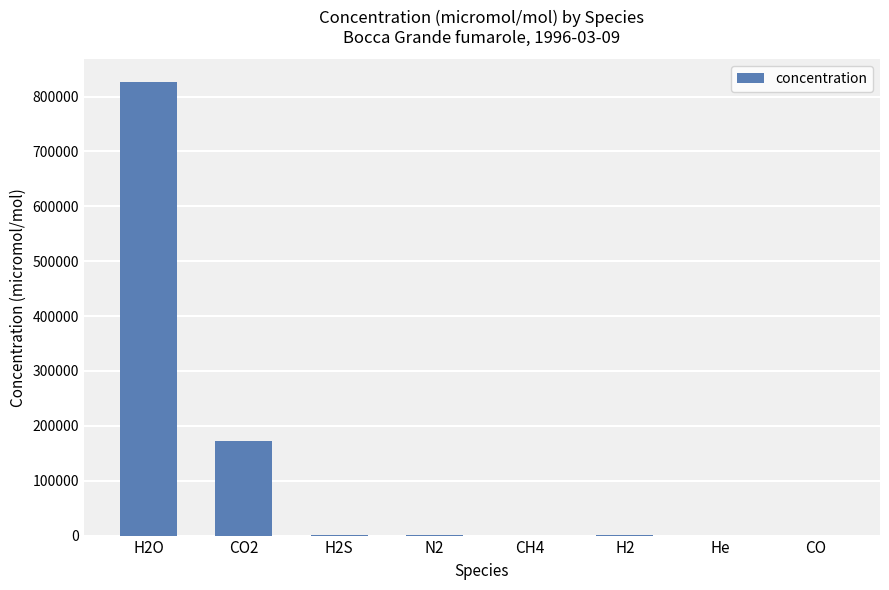

At which category does the chart reach its peak across all series?

H2O